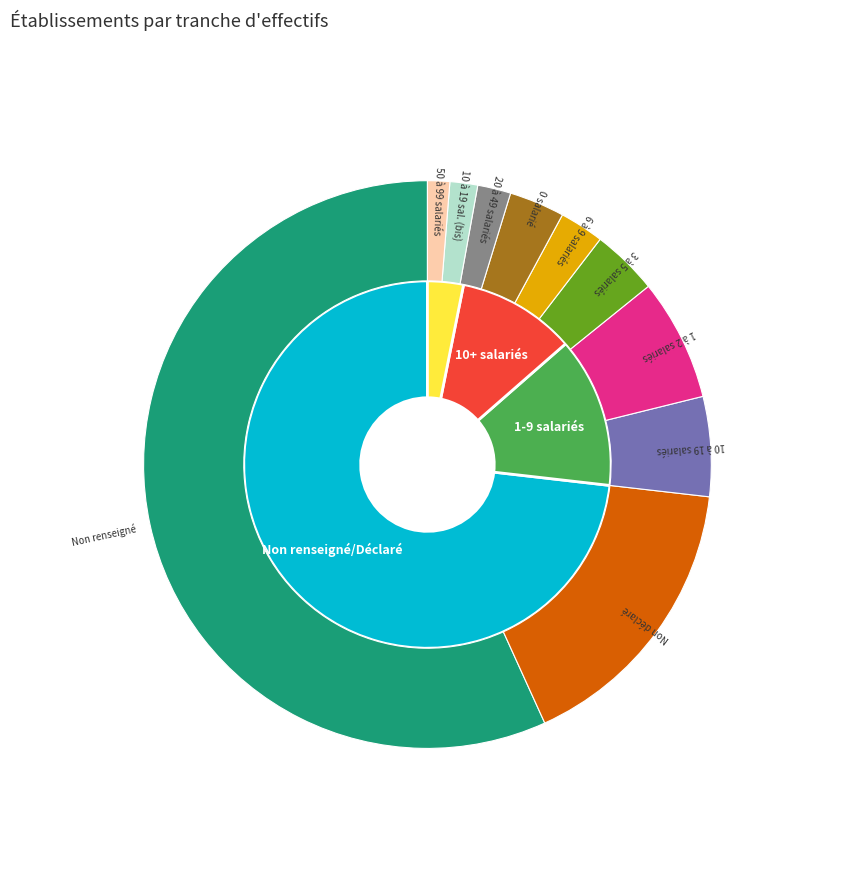

To the nearest percent, what is the average slice percentage?

10%